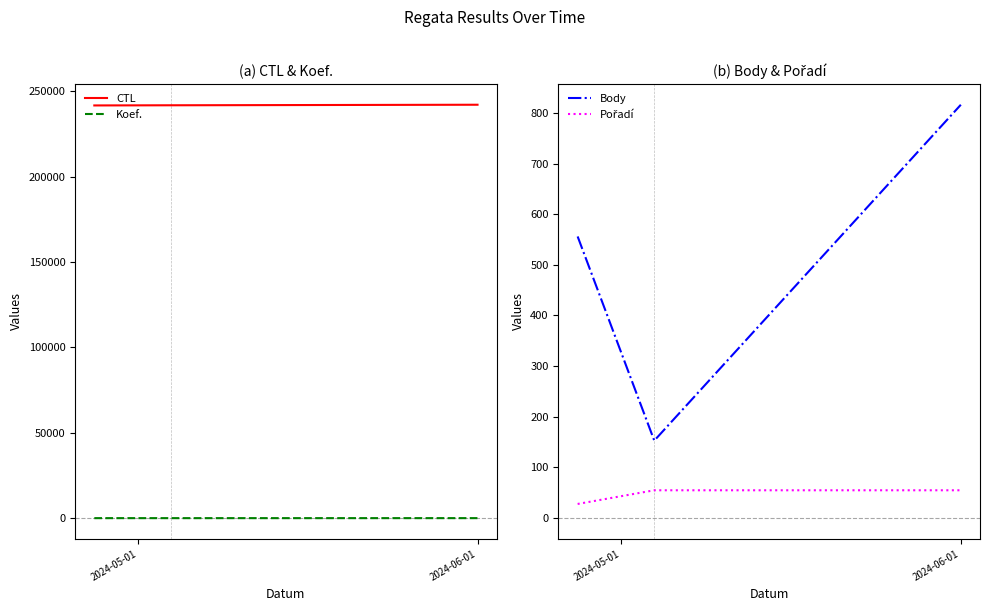

What is the value of the Body point at the 2nd from the left?

153